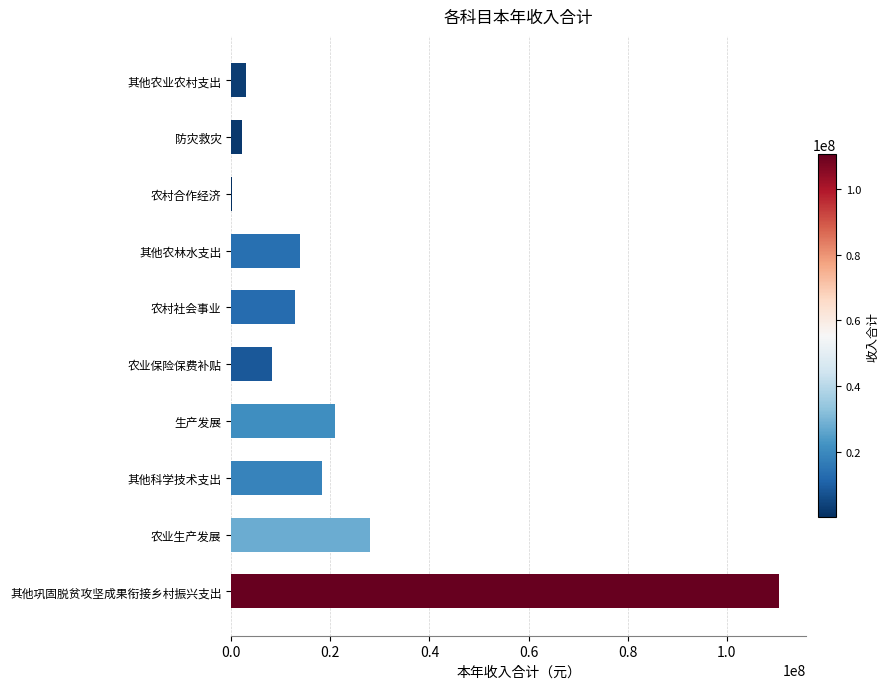

The chart shows a value of 2998600.0 at 其他农业农村支出. True or false?

True